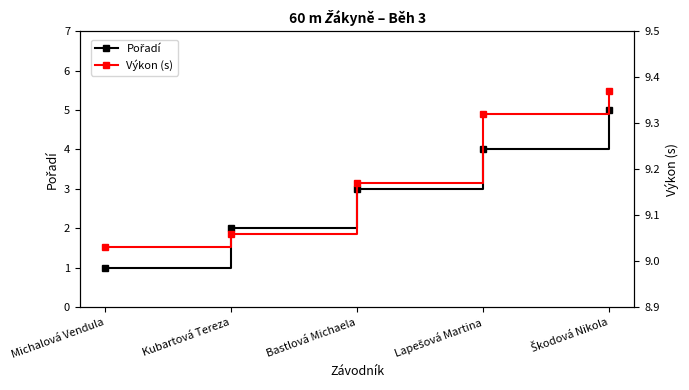

What is the maximum value for Pořadí?

5.0